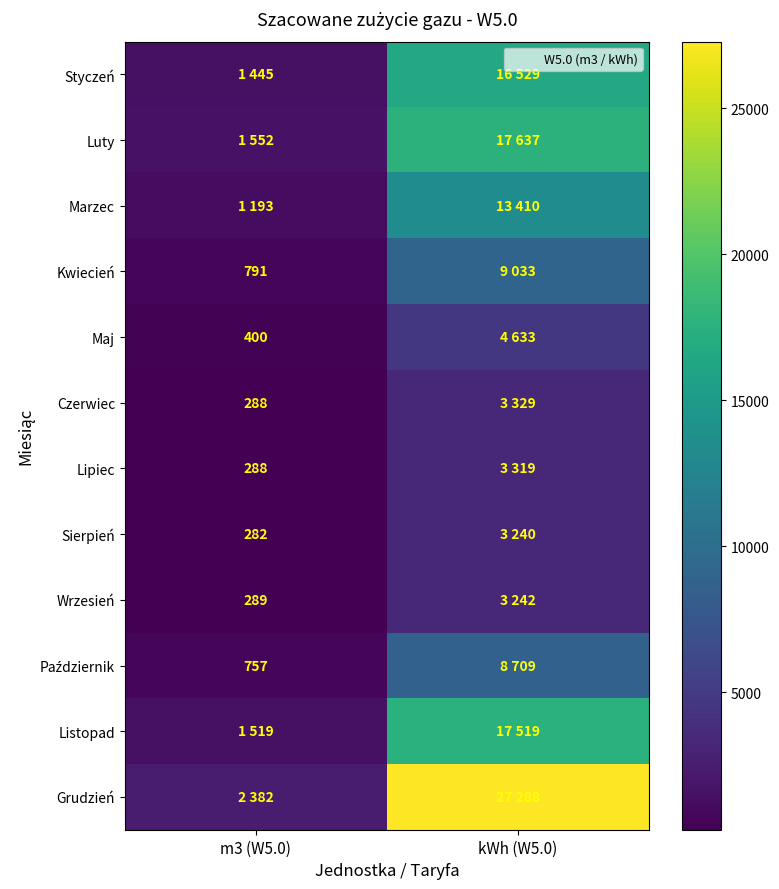

What is the sum of the Grudzień values at m3 (W5.0) and kWh (W5.0)?

29670